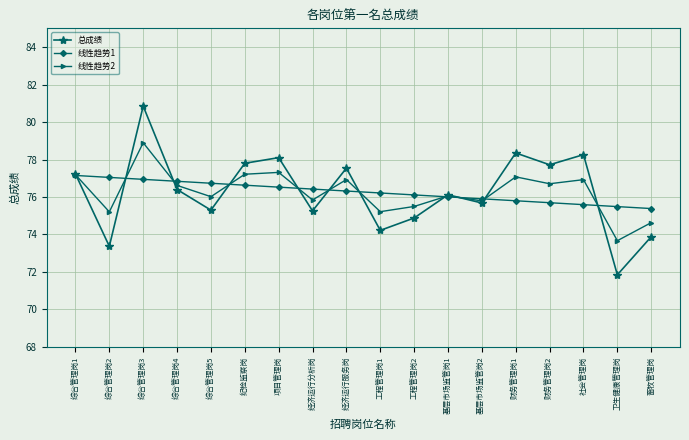

What is the sum of all 线性趋势1 values?

1372.8